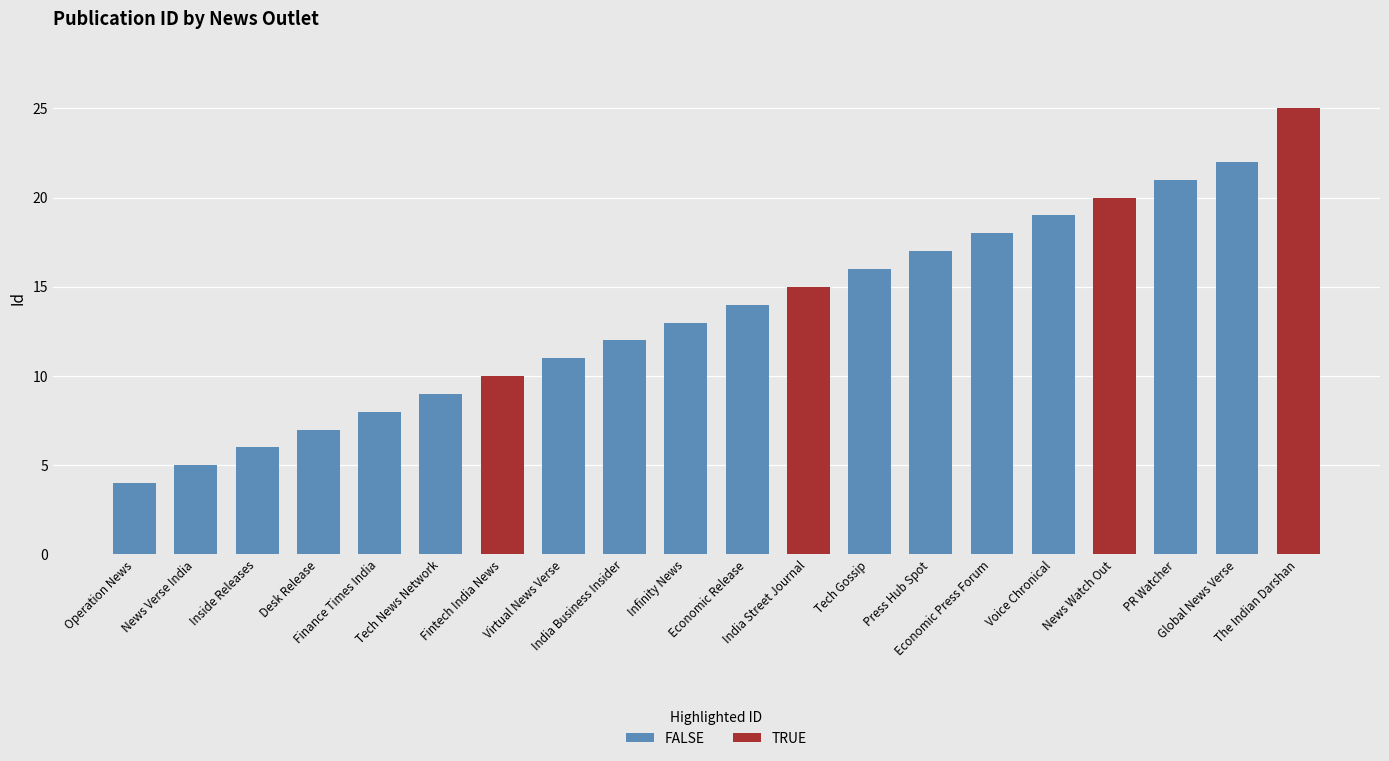

What is the greatest value displayed?

25